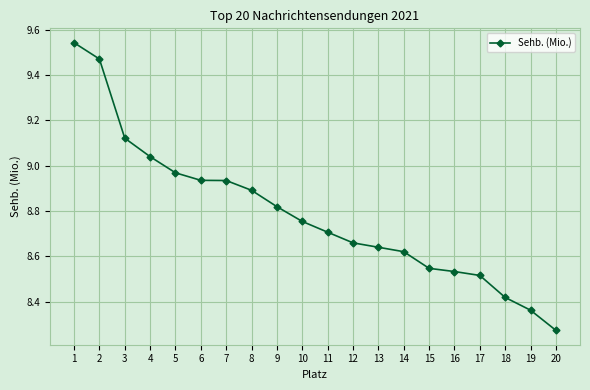

What is the sum of all values?

175.8